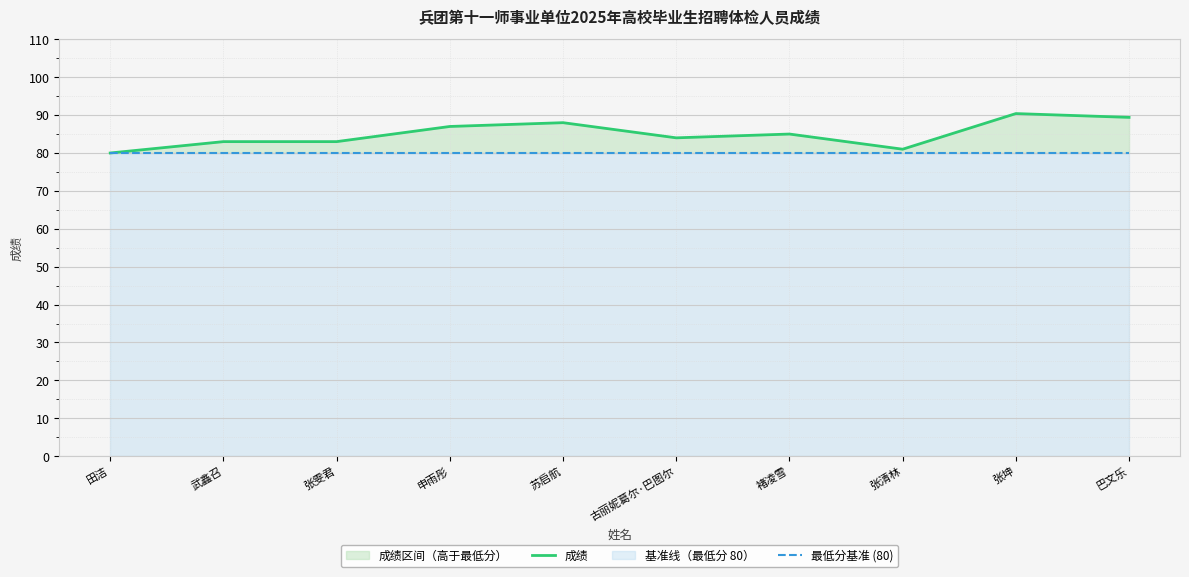

What is the label of the 2nd point from the right?

张坤